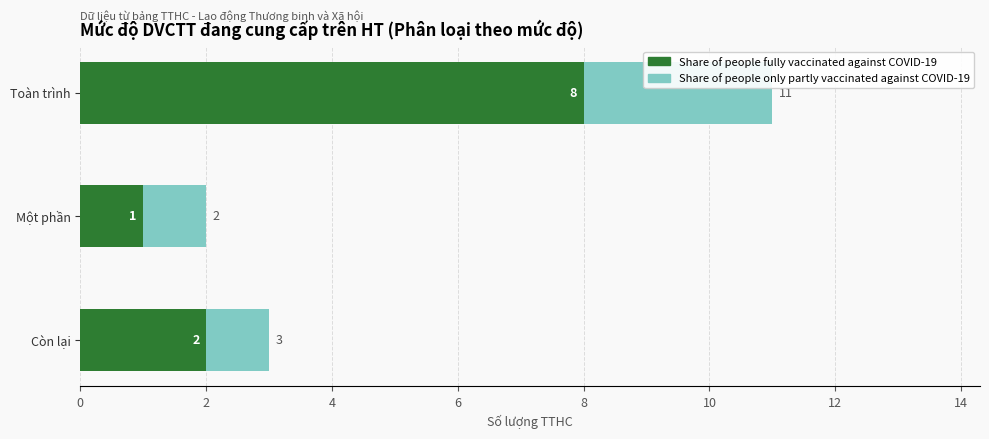

What is the difference between the maximum and minimum values in the Share of people fully vaccinated against COVID-19 series?

7